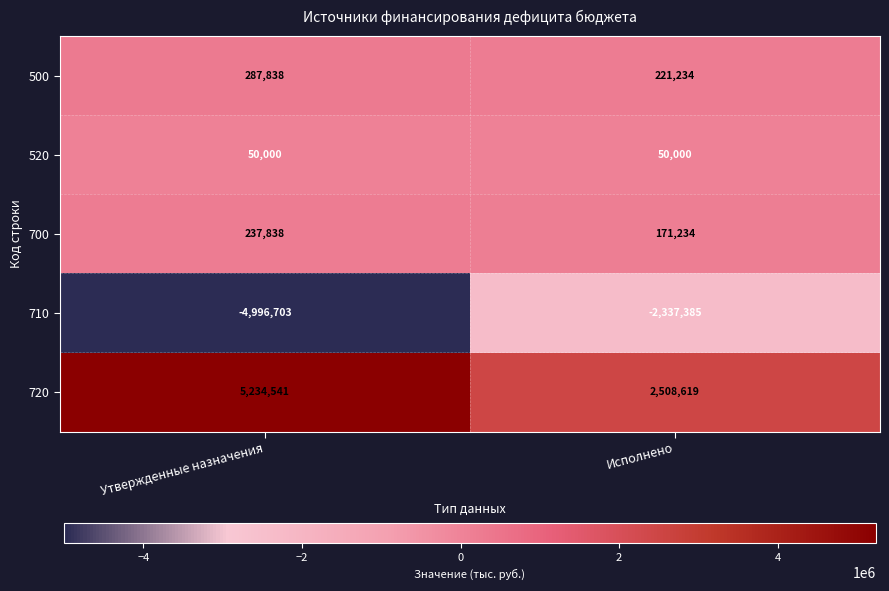

The value of 500 at Исполнено is 221234. True or false?

True